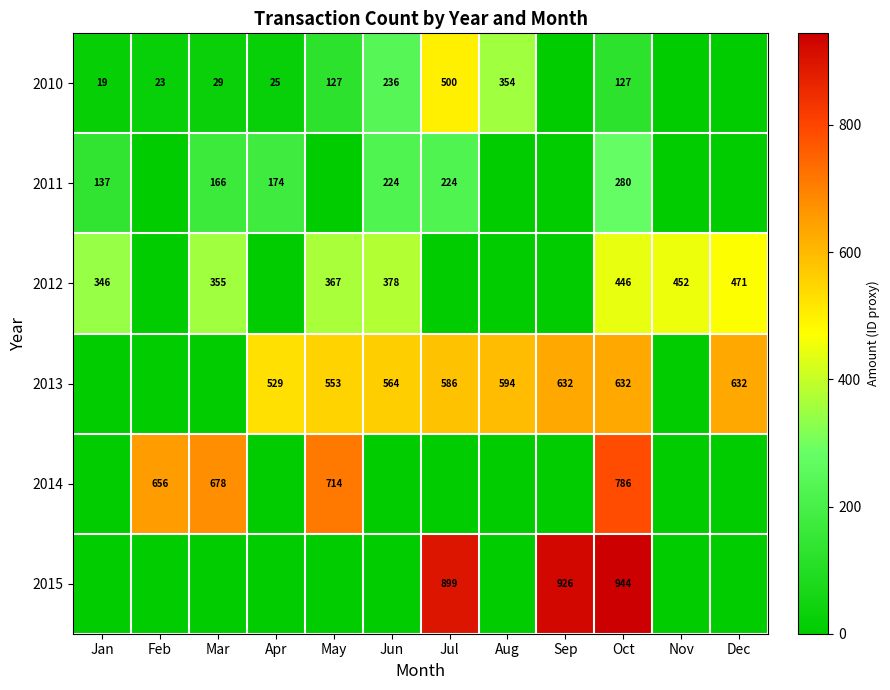

At Oct, list the series in order from largest to smallest.

2015, 2014, 2013, 2012, 2011, 2010